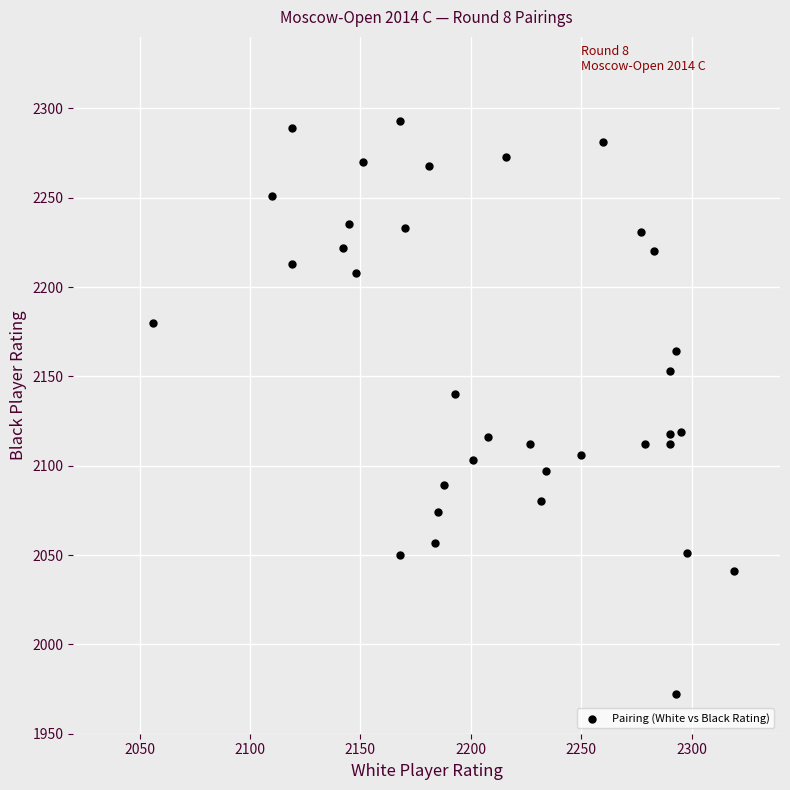

What Y value in the scatter plot is closest to 2132?

2140